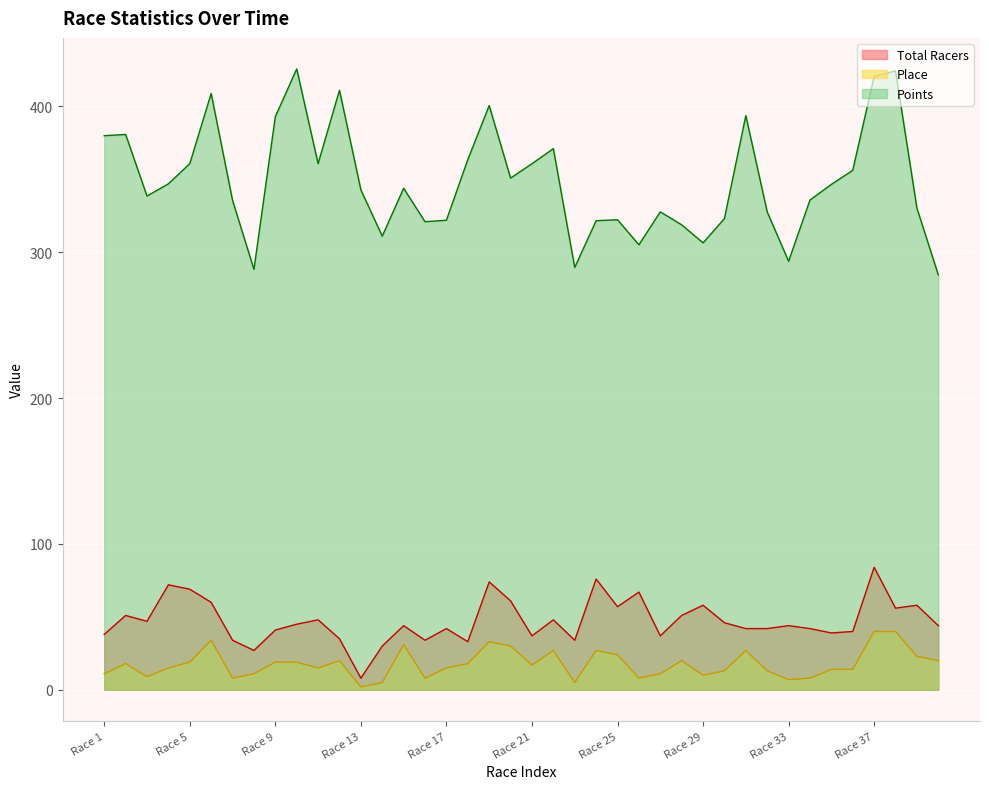

True or false: Total Racers and Place cross at least once.

False